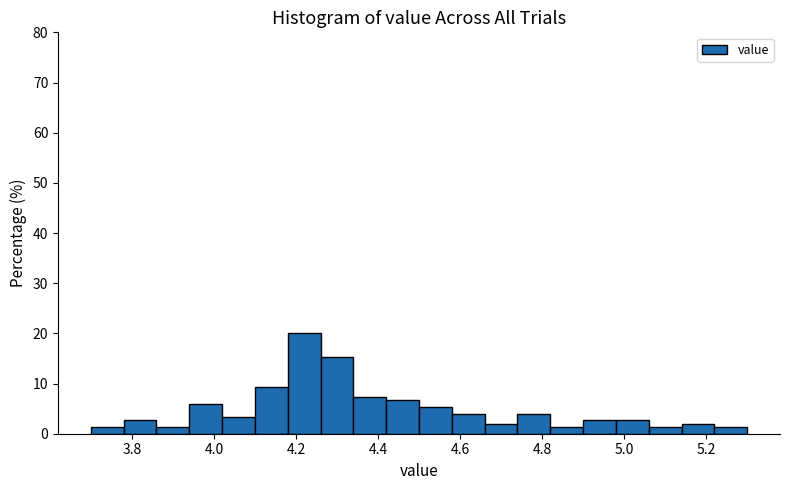

Reading left to right, transcribe this chart: for each bar, give the range it covers on the x-axis and its height. The values are not printed on the chart, so give them approximately, as read against the axis.

3.70 to 3.78: 1
3.78 to 3.86: 3
3.86 to 3.94: 1
3.94 to 4.02: 6
4.02 to 4.10: 3
4.10 to 4.18: 9
4.18 to 4.26: 20
4.26 to 4.34: 15
4.34 to 4.42: 7
4.42 to 4.50: 7
4.50 to 4.58: 5
4.58 to 4.66: 4
4.66 to 4.74: 2
4.74 to 4.82: 4
4.82 to 4.90: 1
4.90 to 4.98: 3
4.98 to 5.06: 3
5.06 to 5.14: 1
5.14 to 5.22: 2
5.22 to 5.30: 1